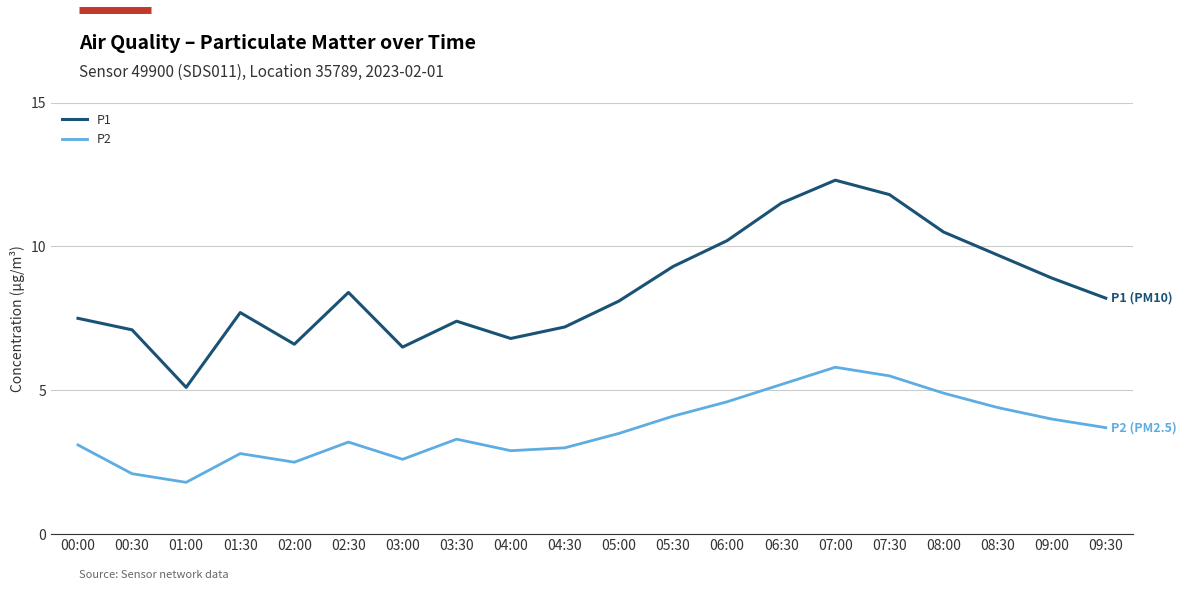

What are all the series names shown in the legend?

P1, P2